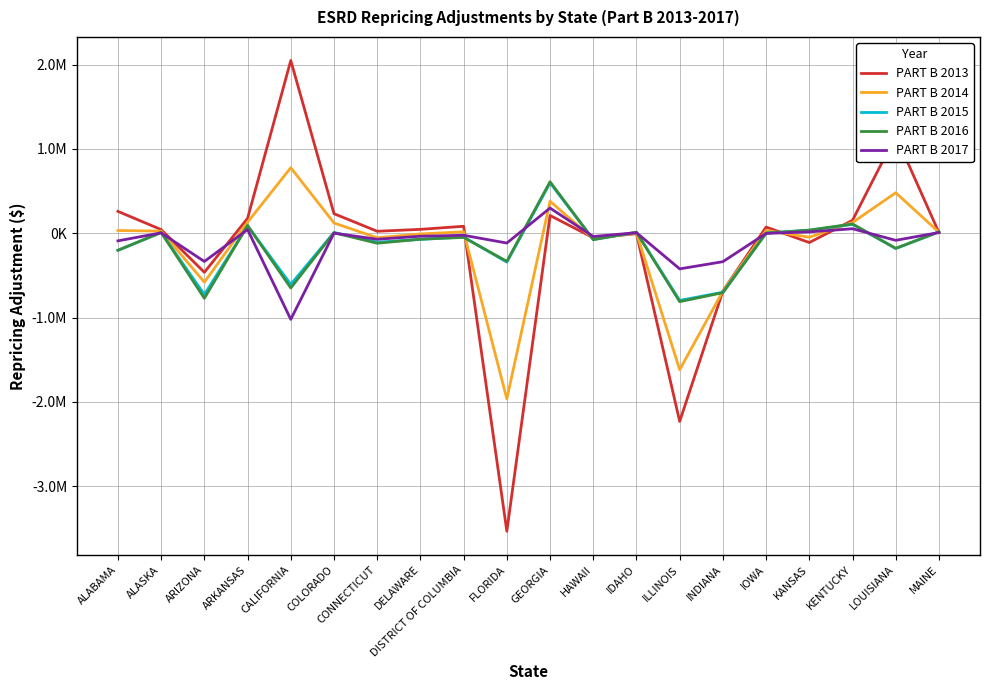

What are all the series names shown in the legend?

PART B 2013, PART B 2014, PART B 2015, PART B 2016, PART B 2017